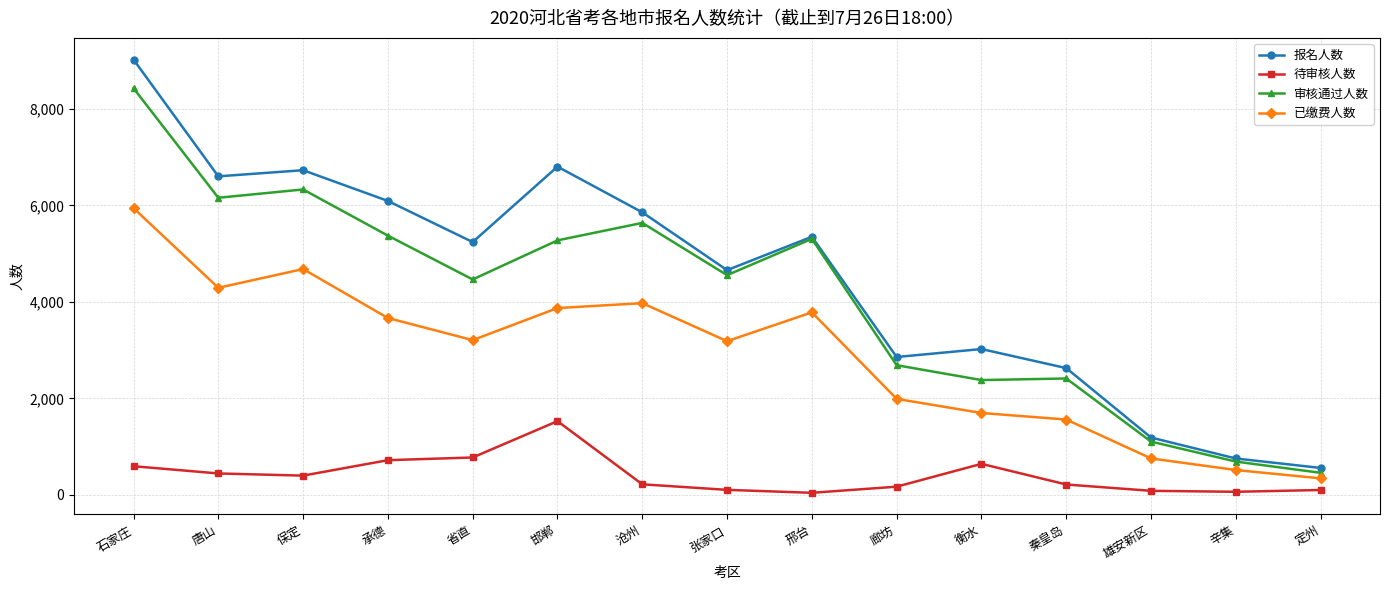

Read the 待审核人数 value at 承德.

719